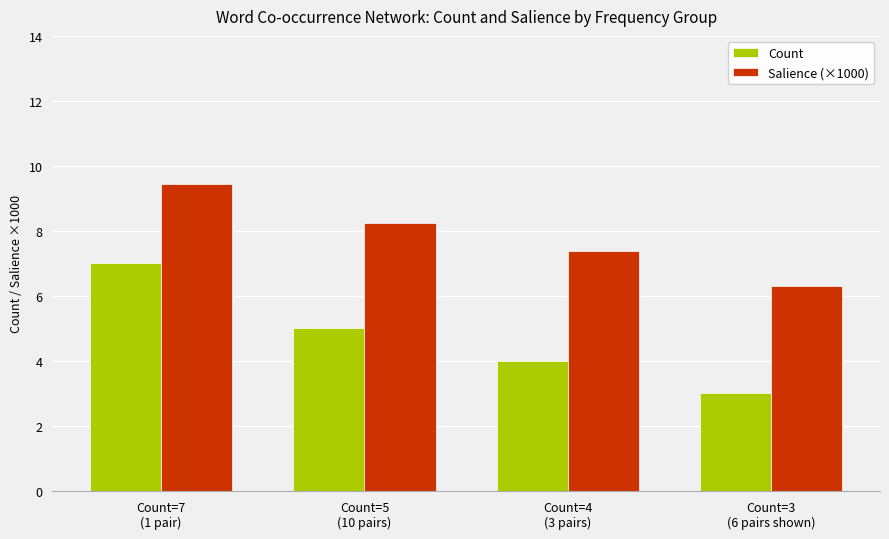

Which series changed the most between Count=7
(1 pair) and Count=3
(6 pairs shown)?

Count